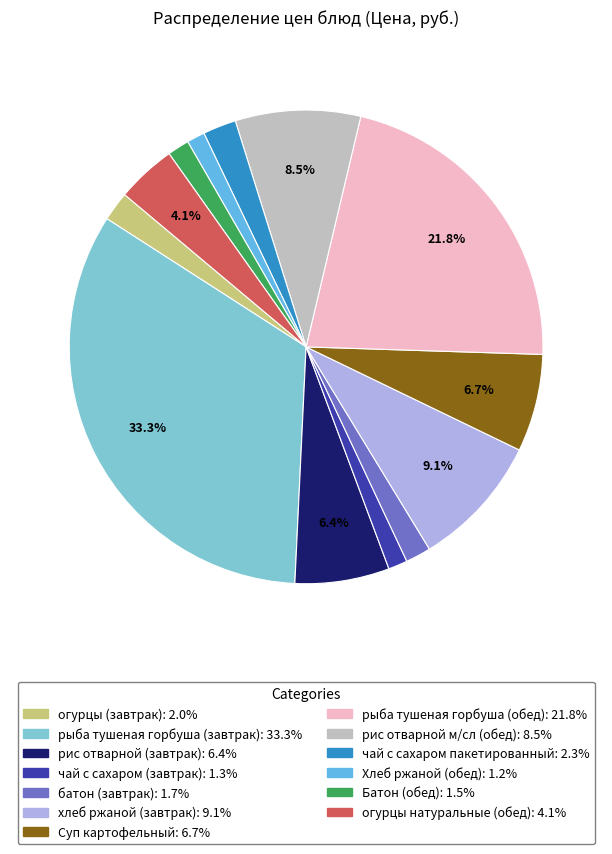

What is the total percentage of хлеб ржаной (завтрак) and рыба тушеная горбуша (завтрак)?

42.5%